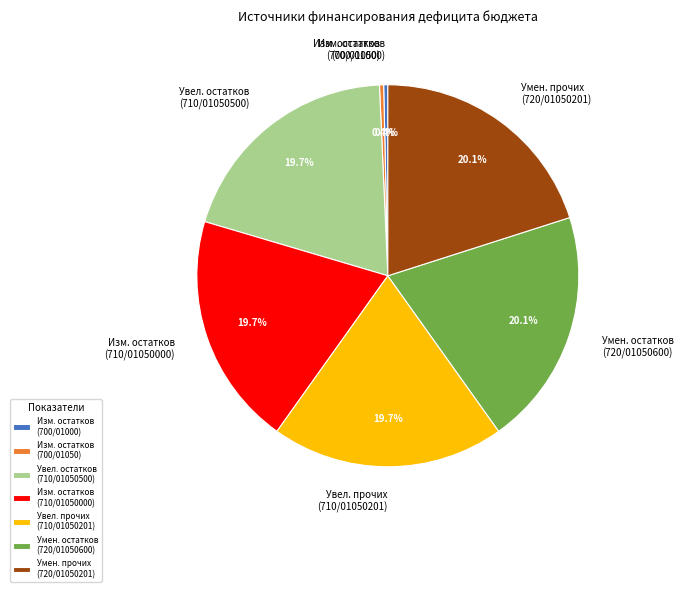

Does any single category account for the majority?

No